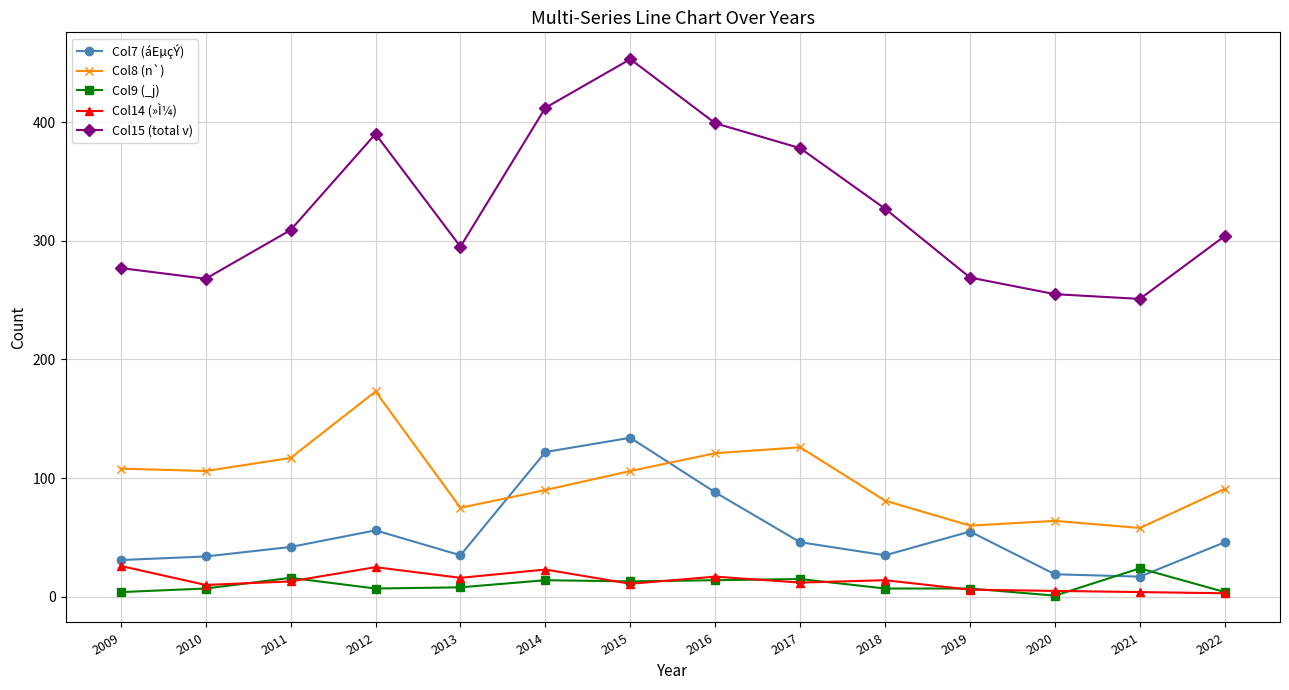

Which series has the widest spread of values?

Col15 (total v)